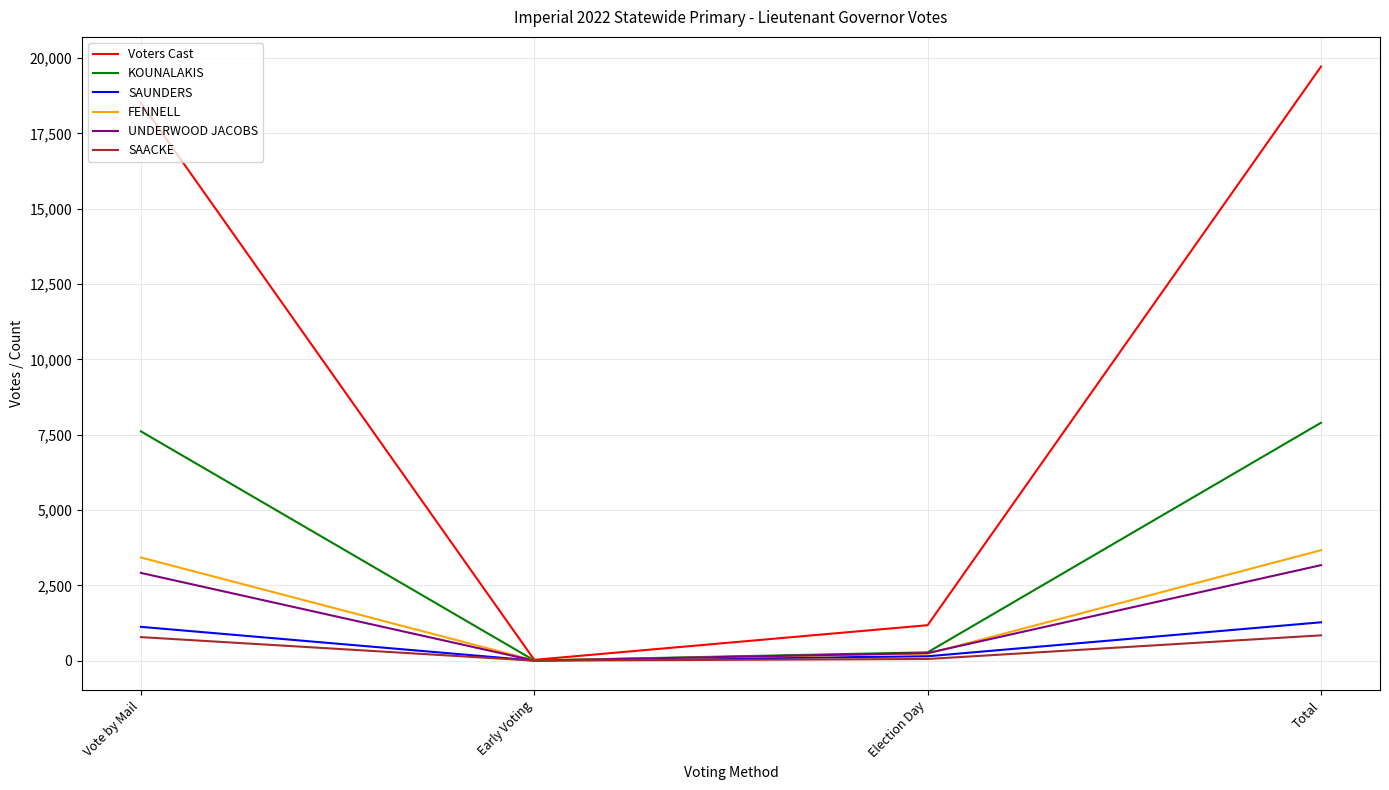

Which series has the largest range (max minus min)?

Voters Cast